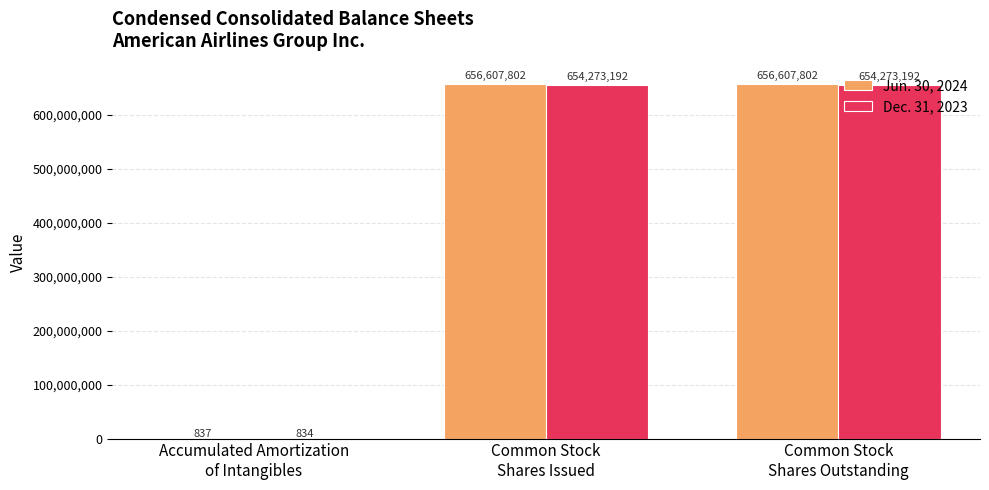

True or false: Dec. 31, 2023 has a value of 447999927 at Common Stock
Shares Outstanding.

False